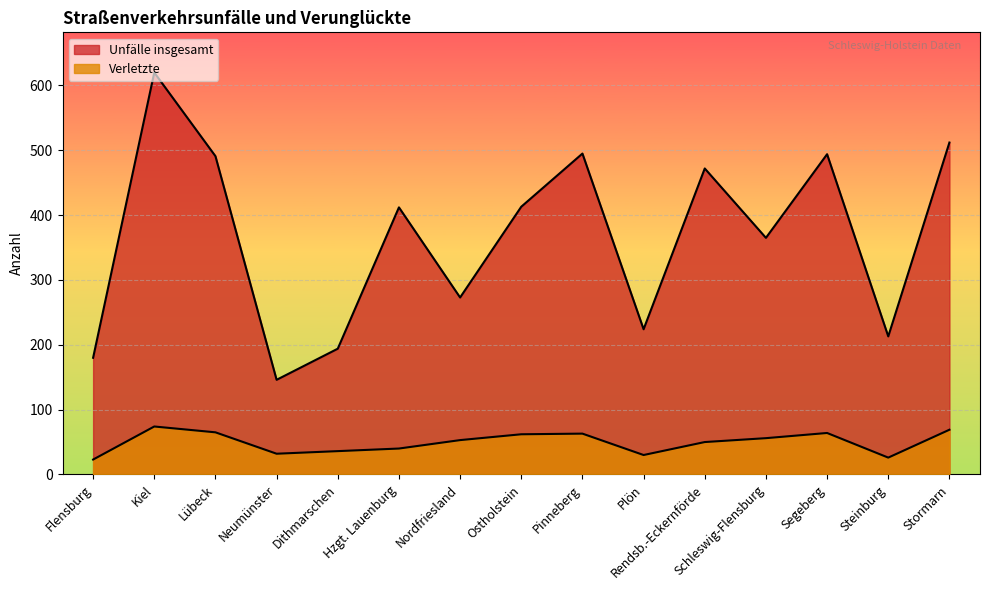

Rank the series by their maximum value, from lowest to highest.

Verletzte, Unfälle insgesamt